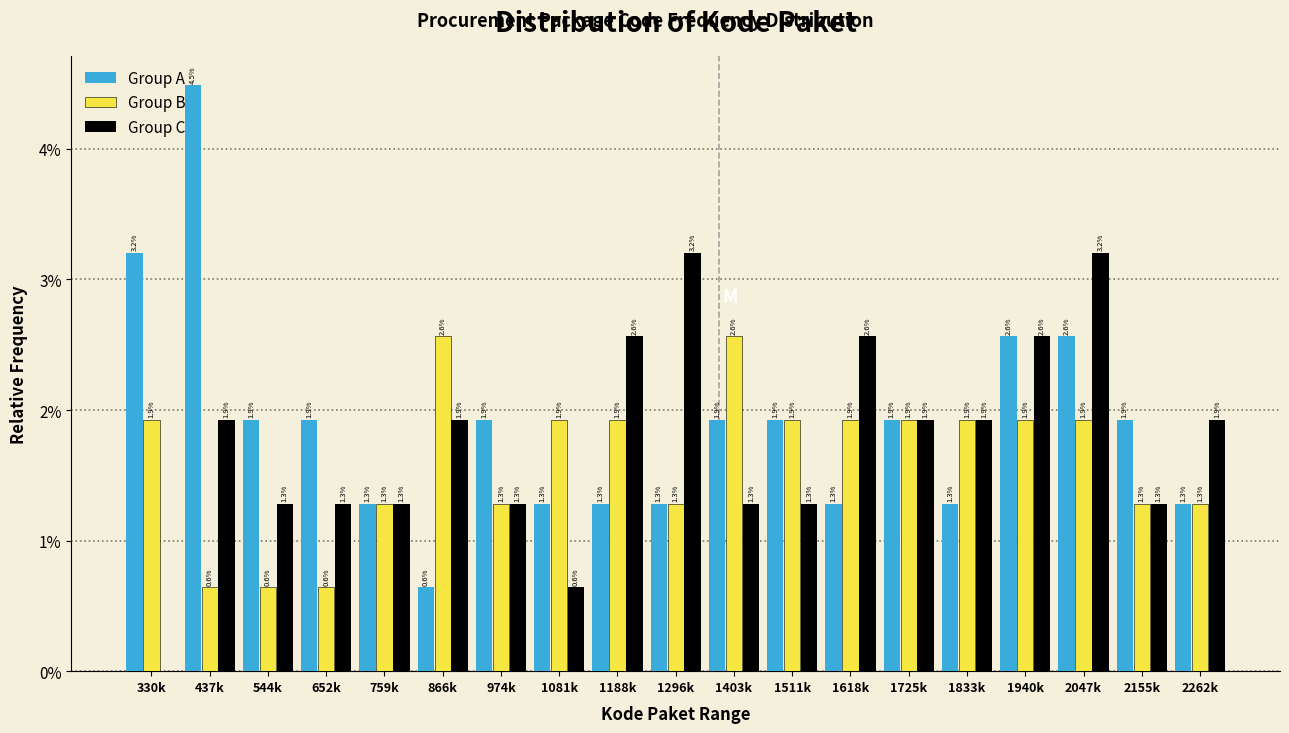

Reading left to right, list all the values displayed in this chart.

Group A: 330k=3.2	437k=4.5	544k=1.9	652k=1.9	759k=1.3	866k=0.6	974k=1.9	1081k=1.3	1188k=1.3	1296k=1.3	1403k=1.9	1511k=1.9	1618k=1.3	1725k=1.9	1833k=1.3	1940k=2.6	2047k=2.6	2155k=1.9	2262k=1.3
Group B: 330k=1.9	437k=0.6	544k=0.6	652k=0.6	759k=1.3	866k=2.6	974k=1.3	1081k=1.9	1188k=1.9	1296k=1.3	1403k=2.6	1511k=1.9	1618k=1.9	1725k=1.9	1833k=1.9	1940k=1.9	2047k=1.9	2155k=1.3	2262k=1.3
Group C: 330k=0.0	437k=1.9	544k=1.3	652k=1.3	759k=1.3	866k=1.9	974k=1.3	1081k=0.6	1188k=2.6	1296k=3.2	1403k=1.3	1511k=1.3	1618k=2.6	1725k=1.9	1833k=1.9	1940k=2.6	2047k=3.2	2155k=1.3	2262k=1.9